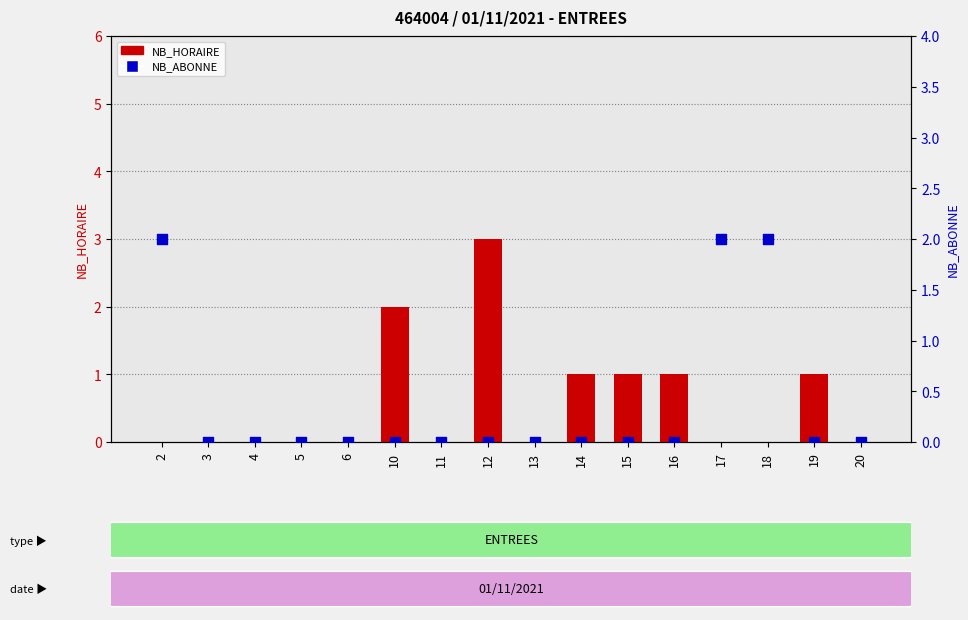

What are all the series names shown in the legend?

NB_HORAIRE, NB_ABONNE